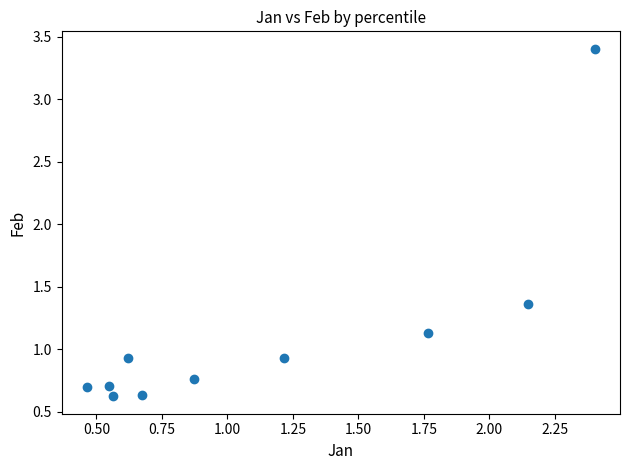

What is the average Y value?

1.1